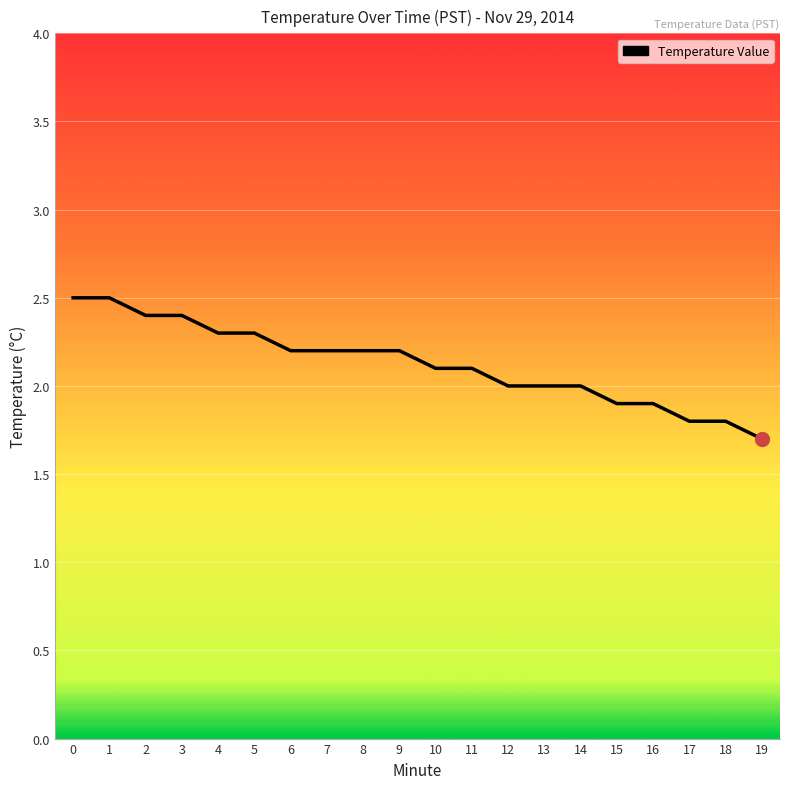

Reading left to right, extract all data points from this chart.

0=2.5	1=2.5	2=2.4	3=2.4	4=2.3	5=2.3	6=2.2	7=2.2	8=2.2	9=2.2	10=2.1	11=2.1	12=2.0	13=2.0	14=2.0	15=1.9	16=1.9	17=1.8	18=1.8	19=1.7